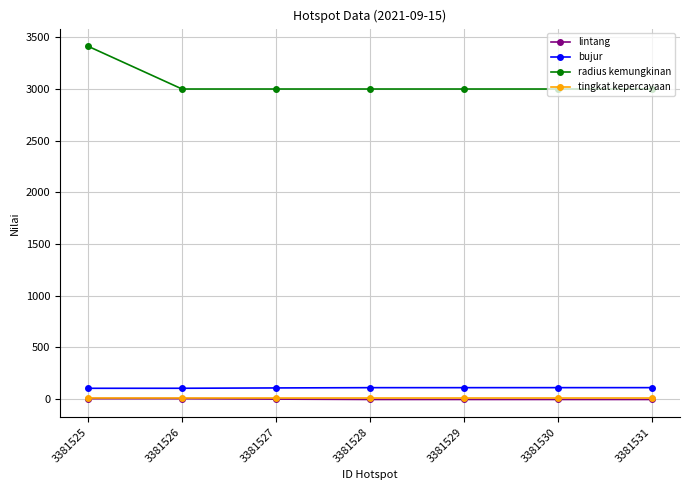

Which series has the largest range (max minus min)?

radius kemungkinan